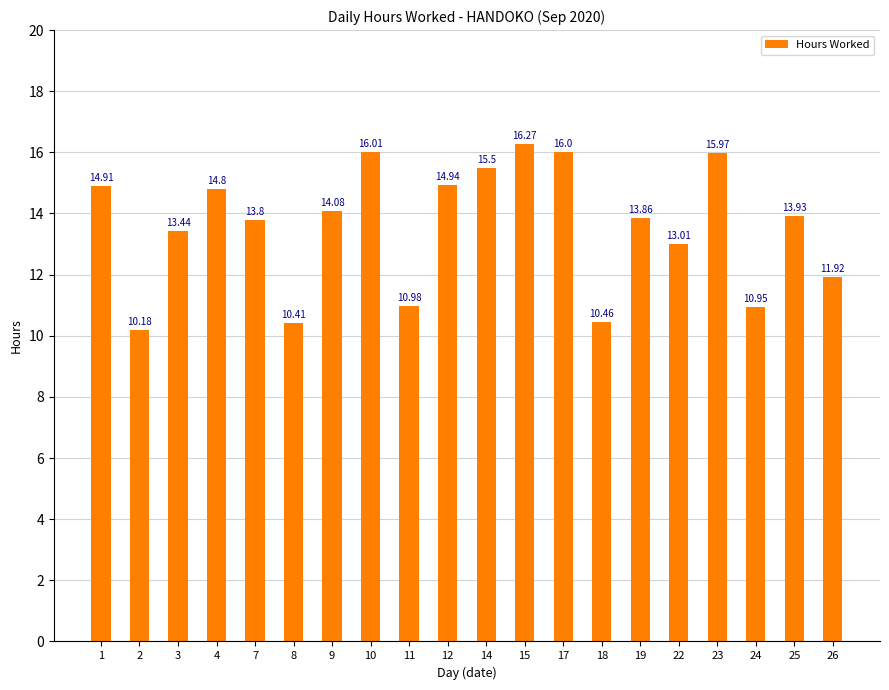

Rank the categories by value from lowest to highest.

2, 8, 18, 24, 11, 26, 22, 3, 7, 19, 25, 9, 4, 1, 12, 14, 23, 17, 10, 15